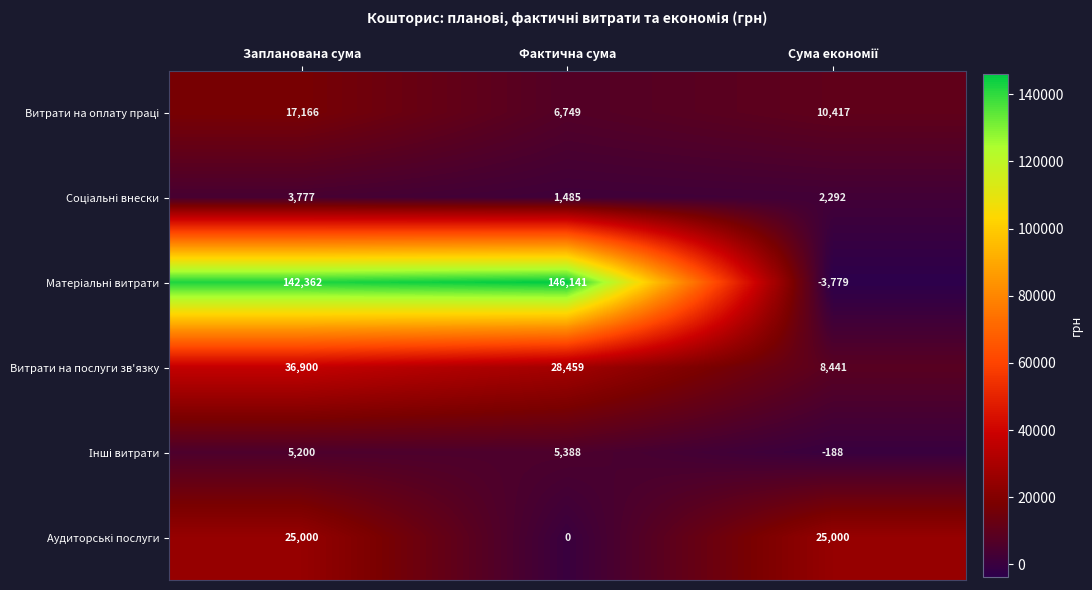

At how many categories does at least one series exceed 40424?

2